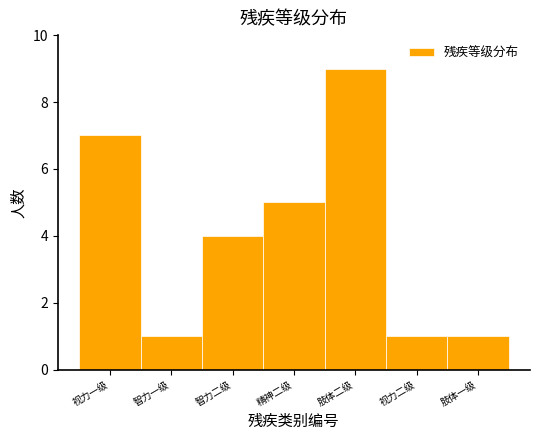

Reading right to left, what are all the values shown in this chart?

1	1	9	5	4	1	7